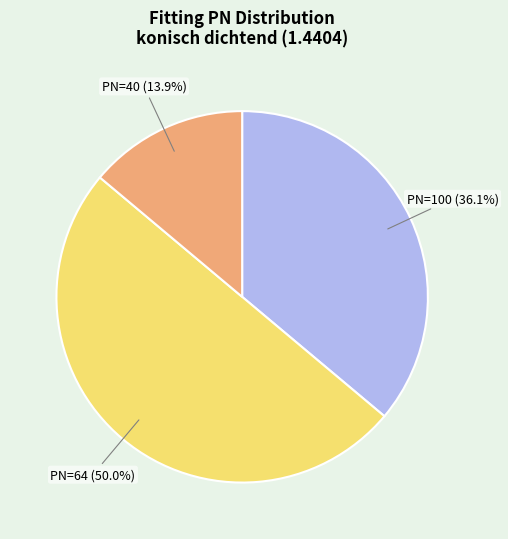

Count the number of slices in the pie.

3